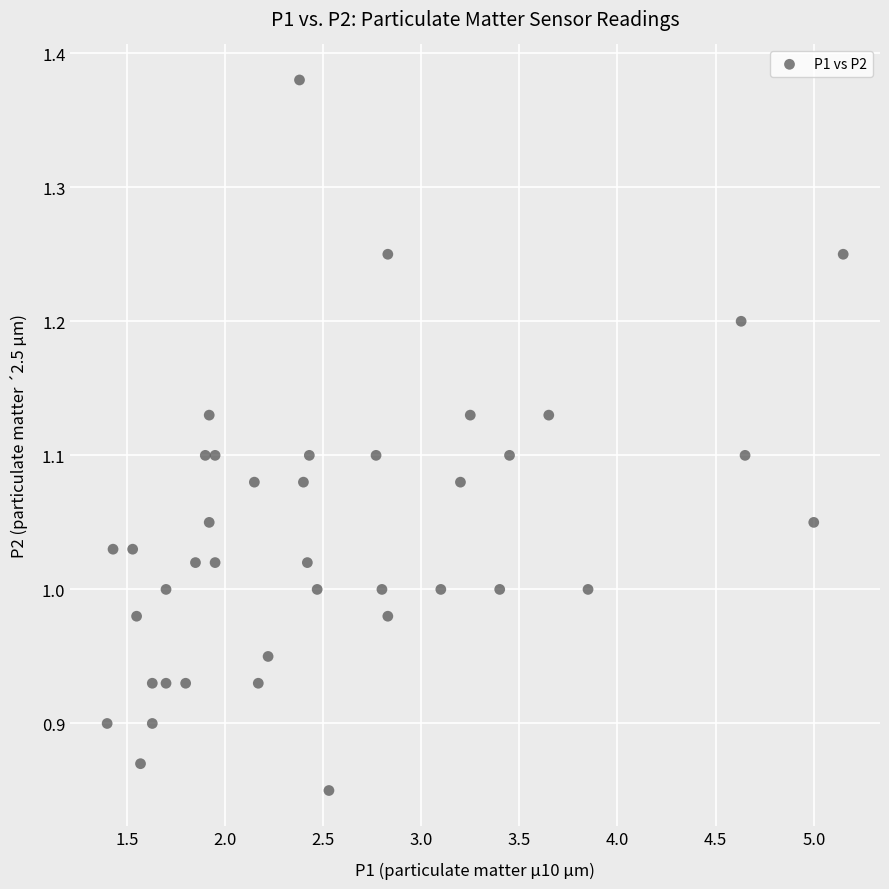

What is the range of Y values (max minus min)?

0.5